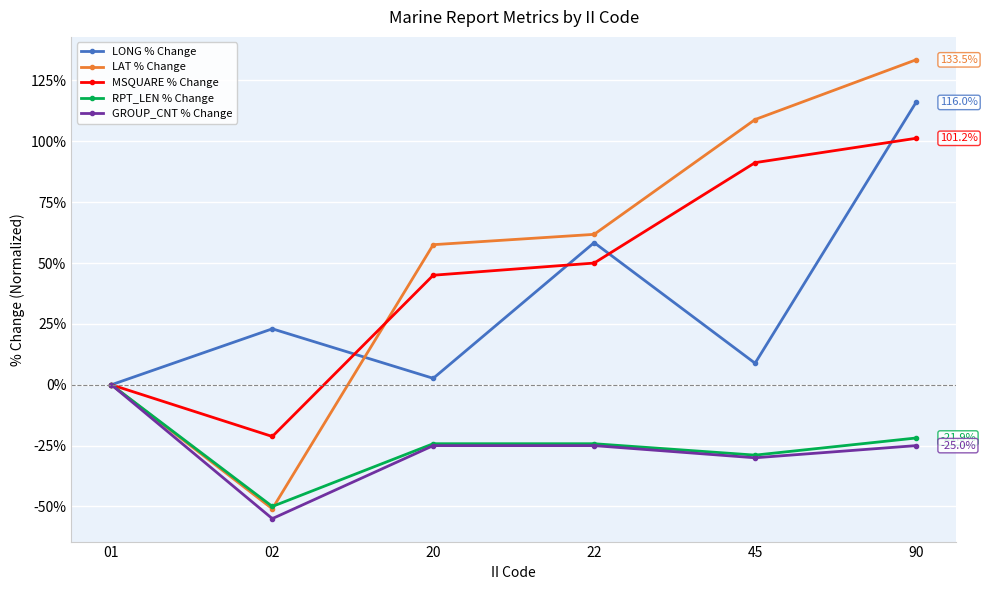

Rank the categories by LAT % Change value from lowest to highest.

02, 01, 20, 22, 45, 90